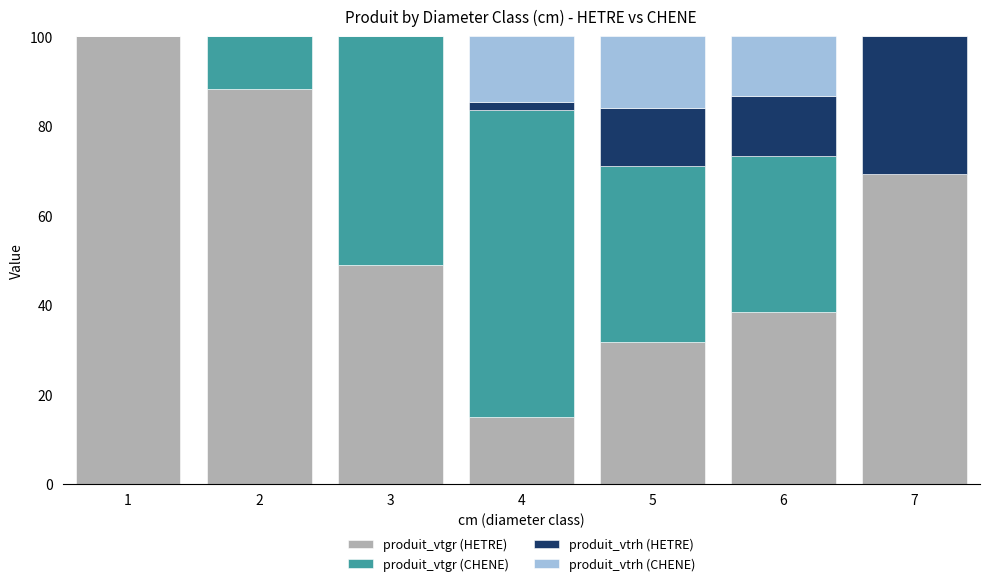

What value does the produit_vtgr (HETRE) series have at 5?

31.7